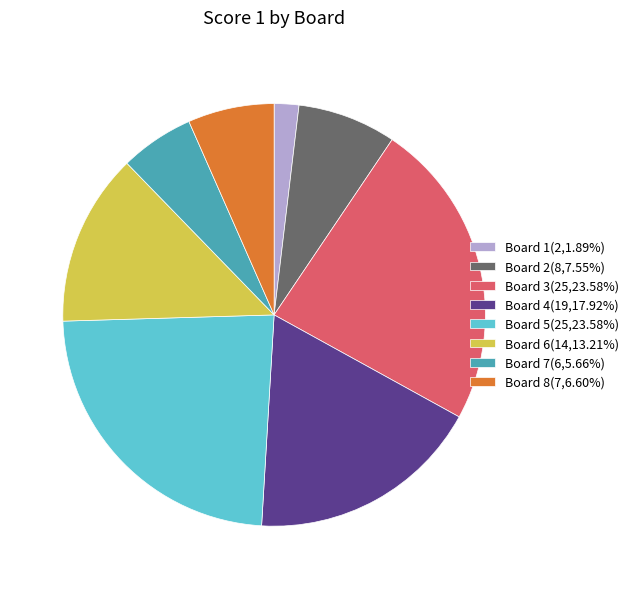

Does any single category account for the majority?

No